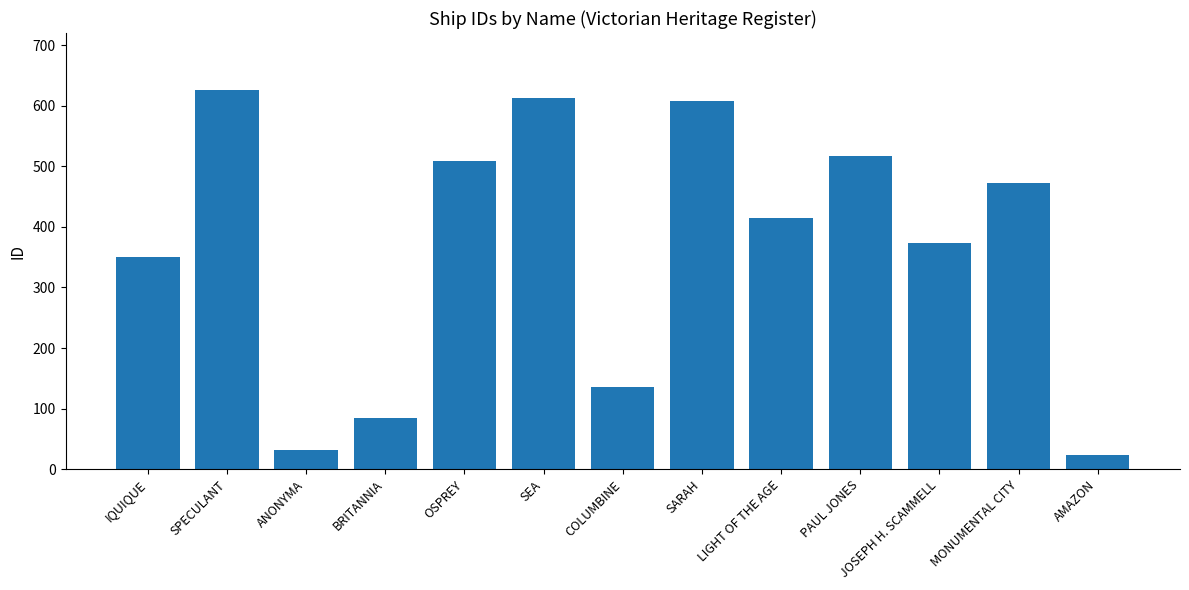

Which category has the highest value across all series?

SPECULANT